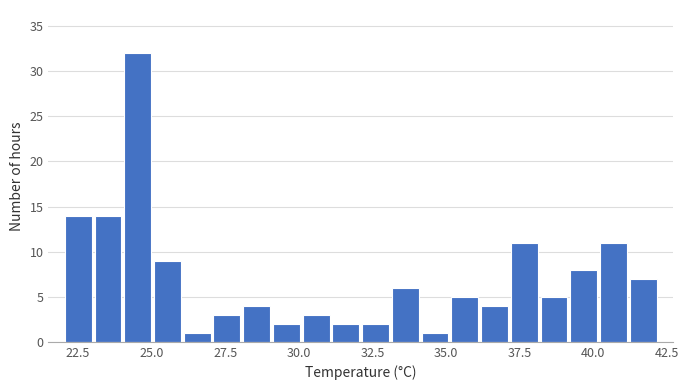

Read against the x-axis, roughly where is the centre of the tallest bar?

24.5